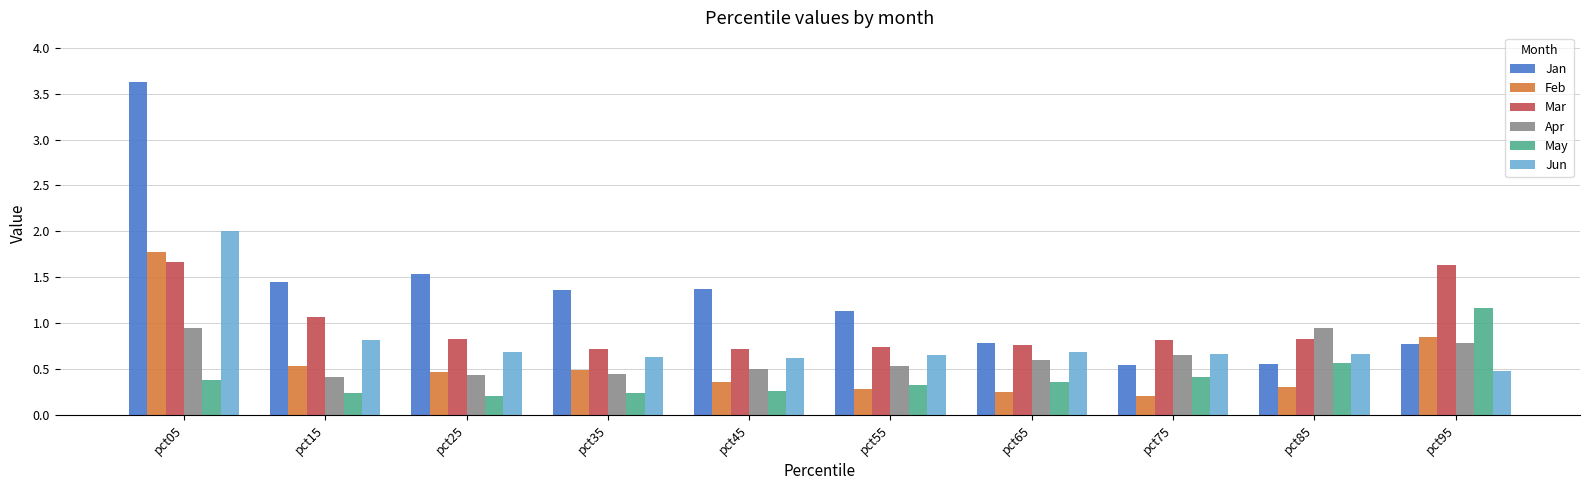

What is the difference between the maximum and second lowest values in the Jan series?

3.1